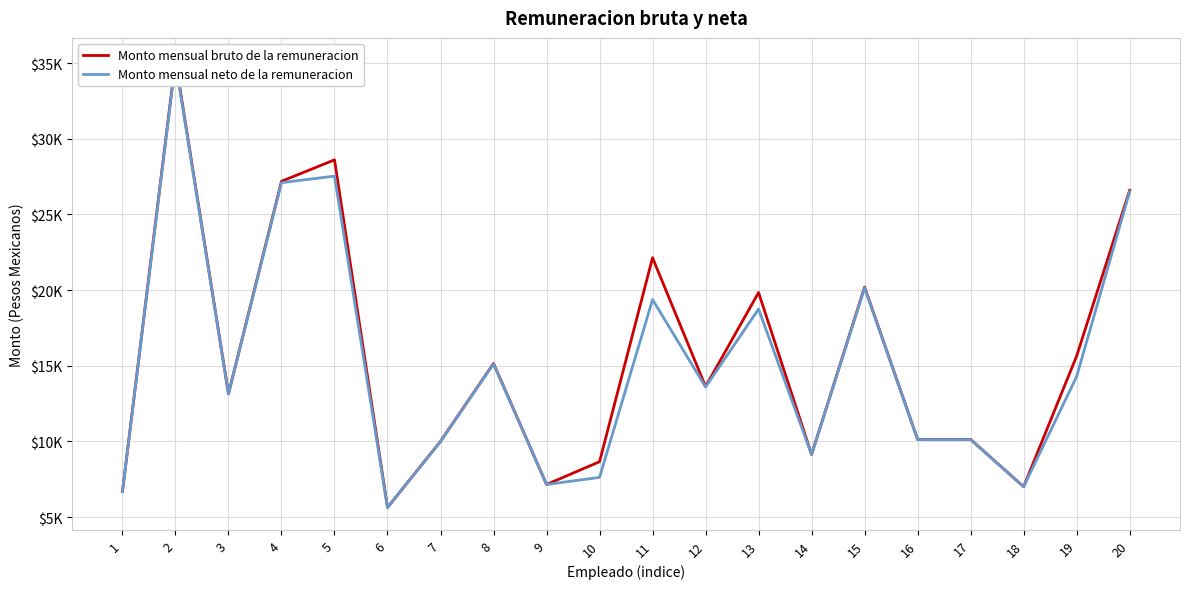

True or false: Monto mensual neto de la remuneracion and Monto mensual bruto de la remuneracion cross at least once.

False